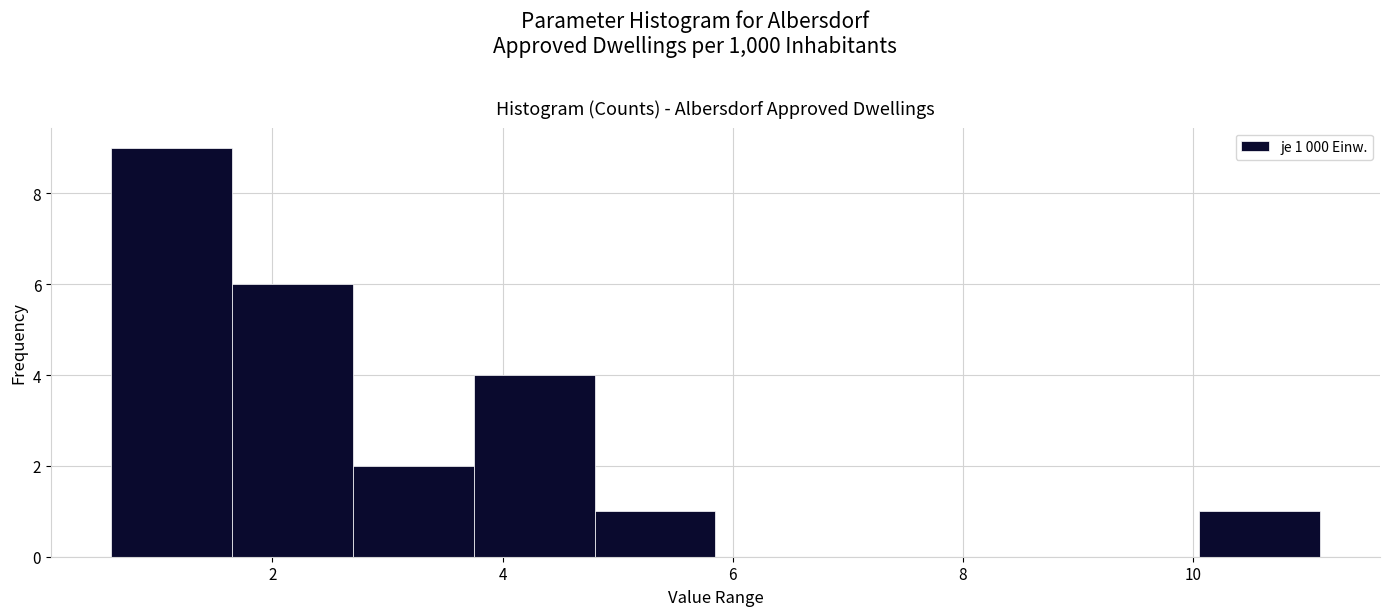

Over which range of the x-axis is the bar tallest?

0.60 to 1.65